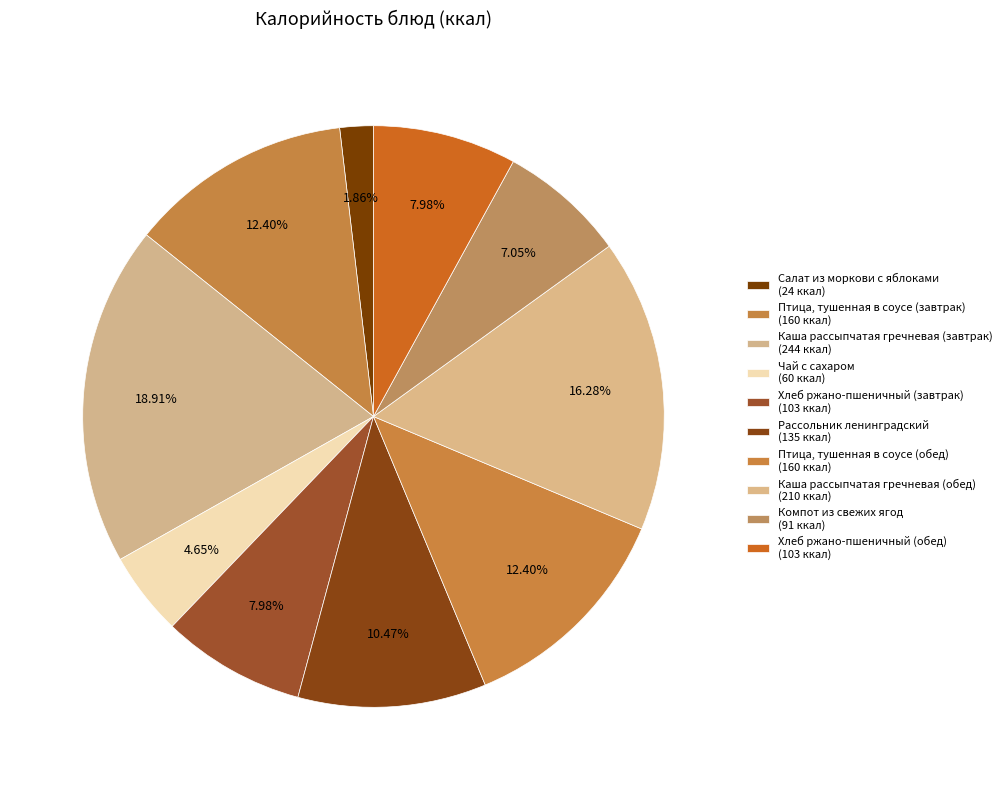

How many slices are in this pie chart?

10